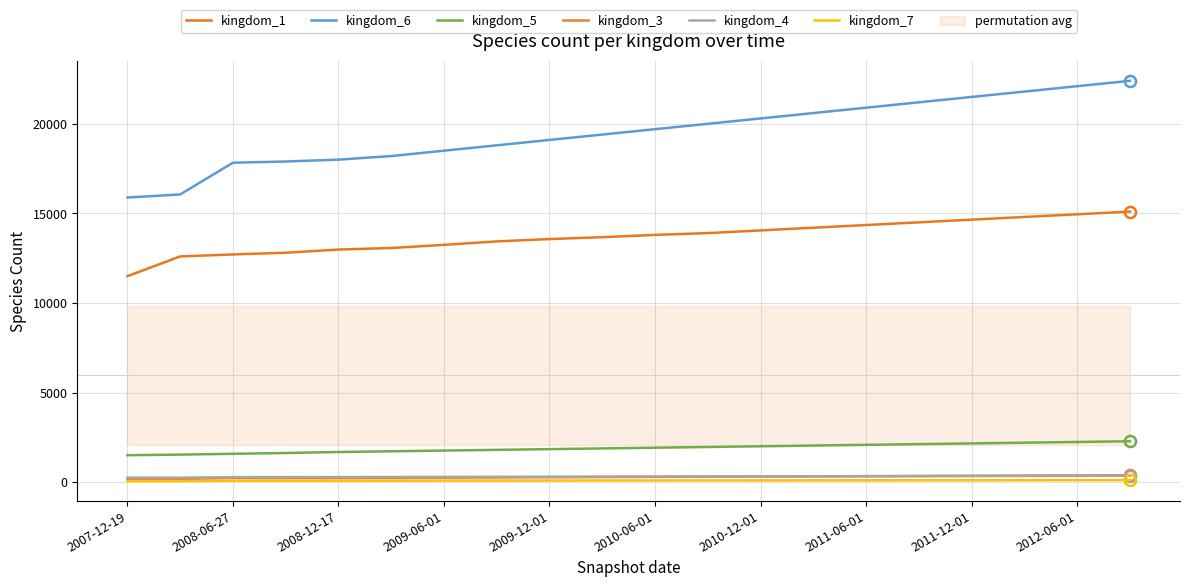

How many values in the kingdom_6 series are below 19700?

10